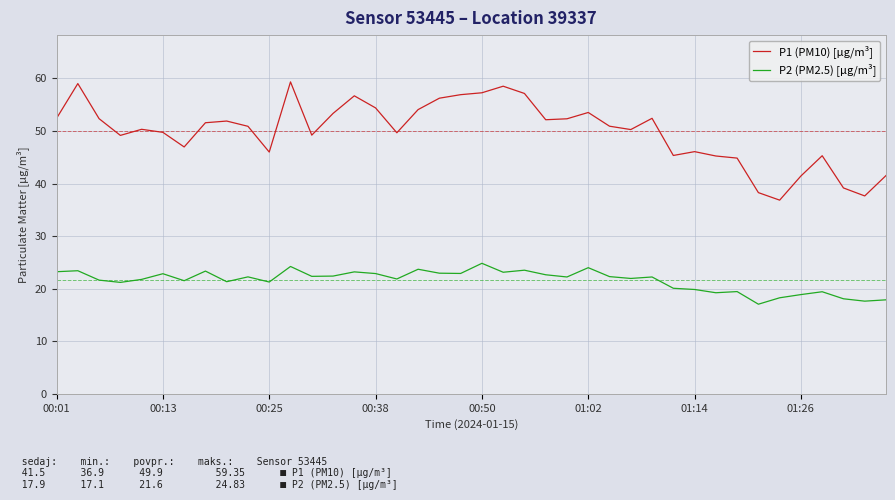

True or false: P2 (PM2.5) [µg/m³] and P1 (PM10) [µg/m³] intersect in this chart.

False